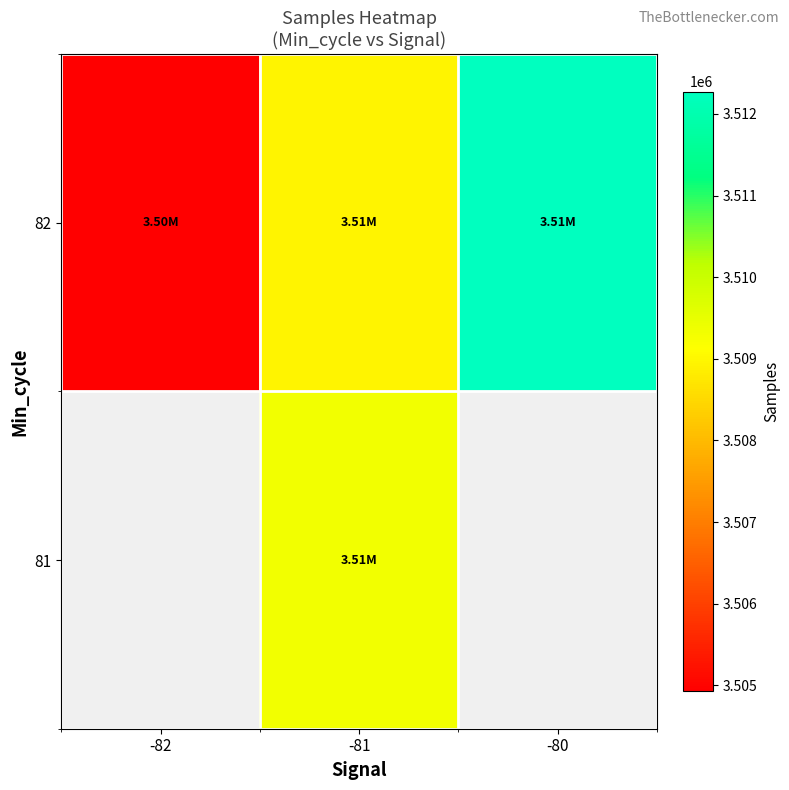

List the series in order of their overall mean, lowest first.

81, 82